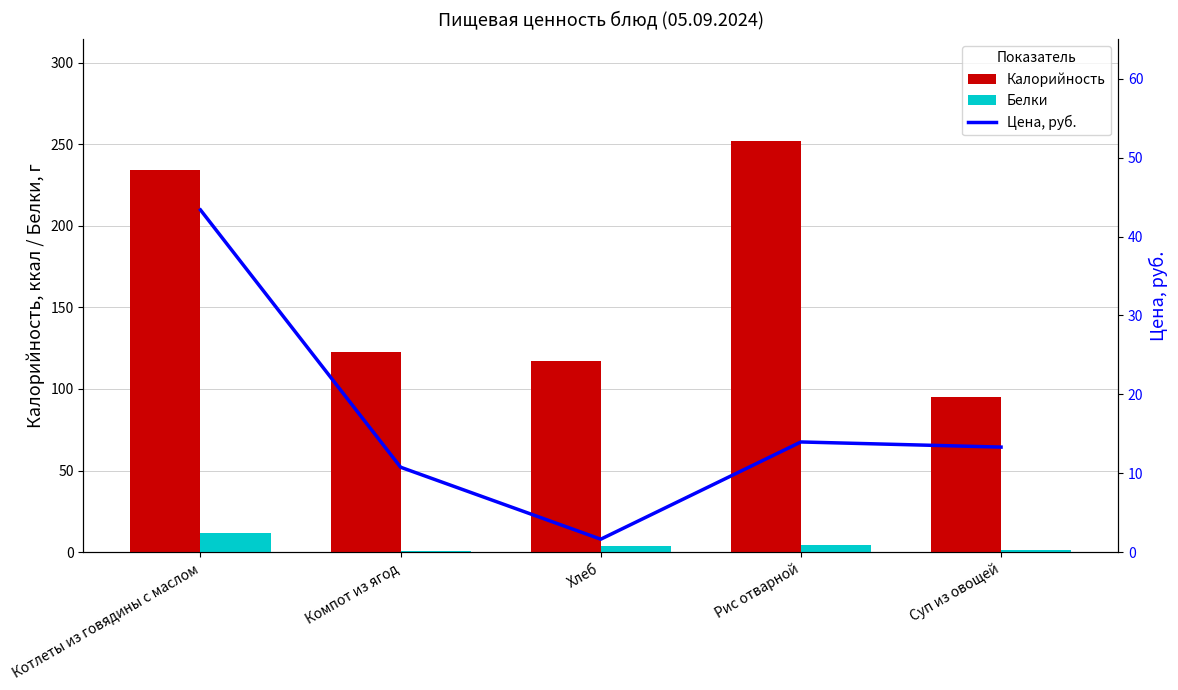

What is the sum of the Цена, руб. values at Рис отварной and Котлеты из говядины с маслом?

57.3